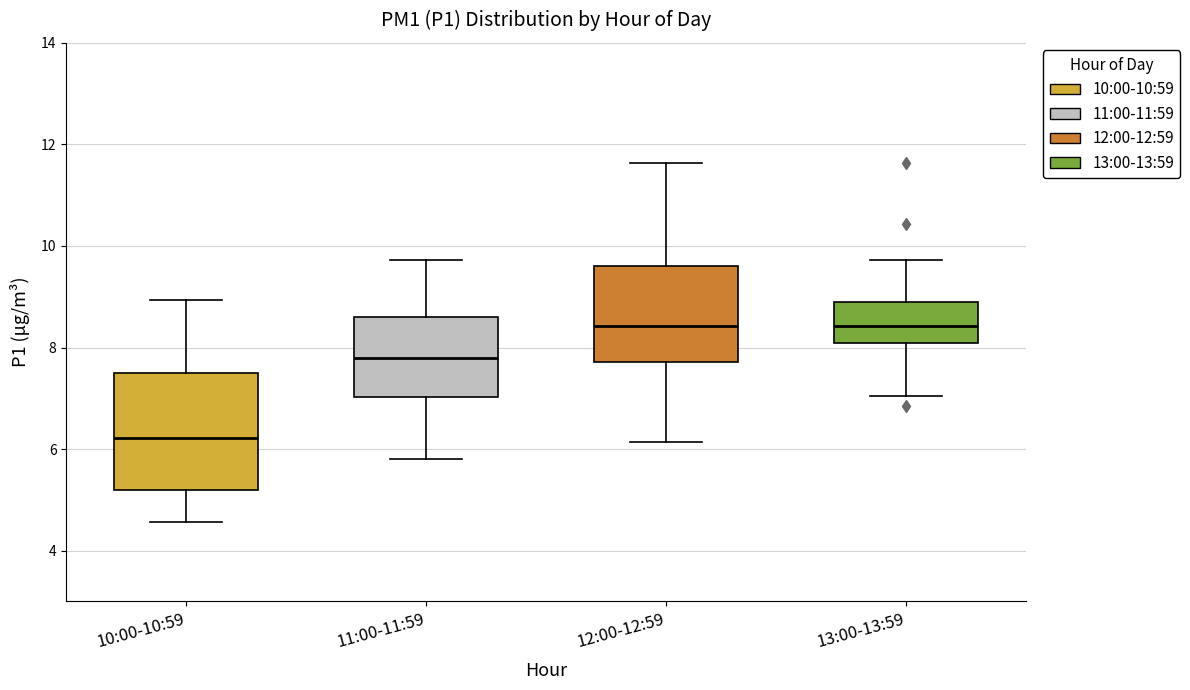

Reading left to right, transcribe this box plot: for each box, give where its median line is, the range the box spans, and where its two whiskers end, as read against the y-axis. The values are not printed on the chart, so give them approximately, as read against the axis.

10:00-10:59: median 6.2, box 5.2 to 7.6, whiskers 4.6 to 9.0
11:00-11:59: median 7.8, box 7.0 to 8.6, whiskers 5.8 to 9.8
12:00-12:59: median 8.4, box 7.8 to 9.6, whiskers 6.2 to 11.6
13:00-13:59: median 8.4, box 8.0 to 8.8, whiskers 7.0 to 9.8